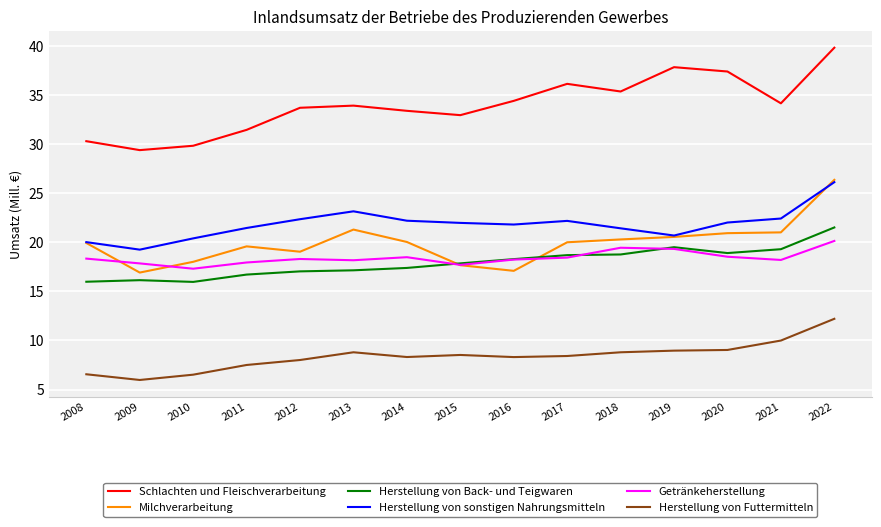

What is the maximum value for Getränkeherstellung?

20.1